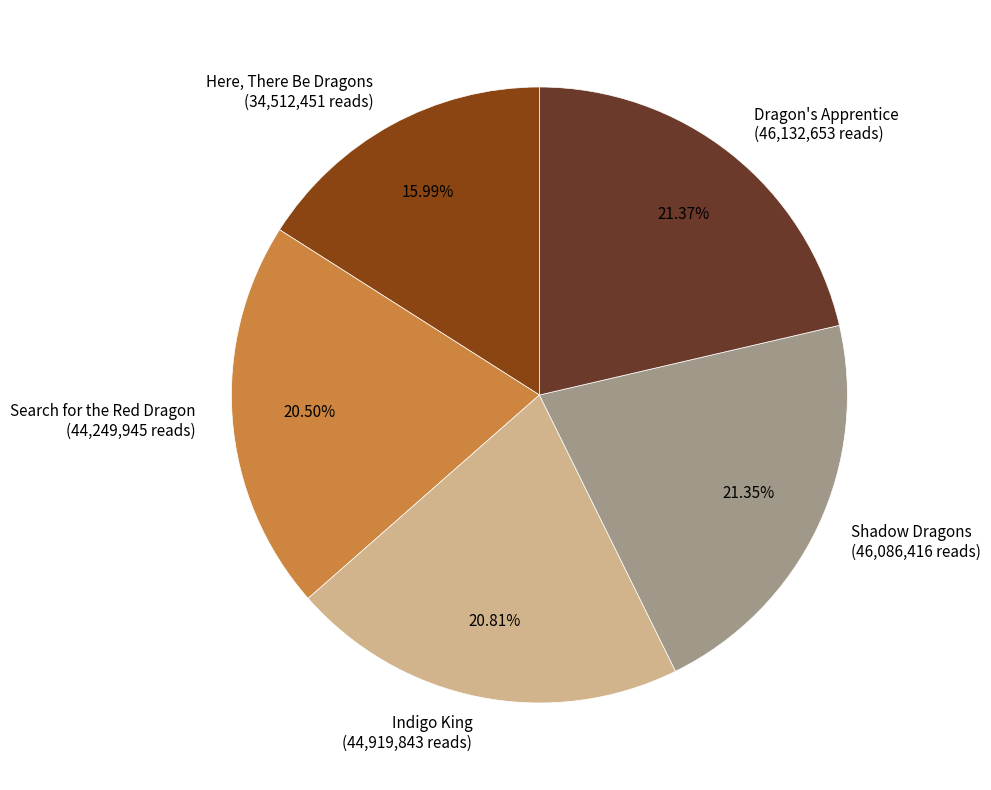

Between Search for the Red Dragon and Here, There Be Dragons, which is larger?

Search for the Red Dragon